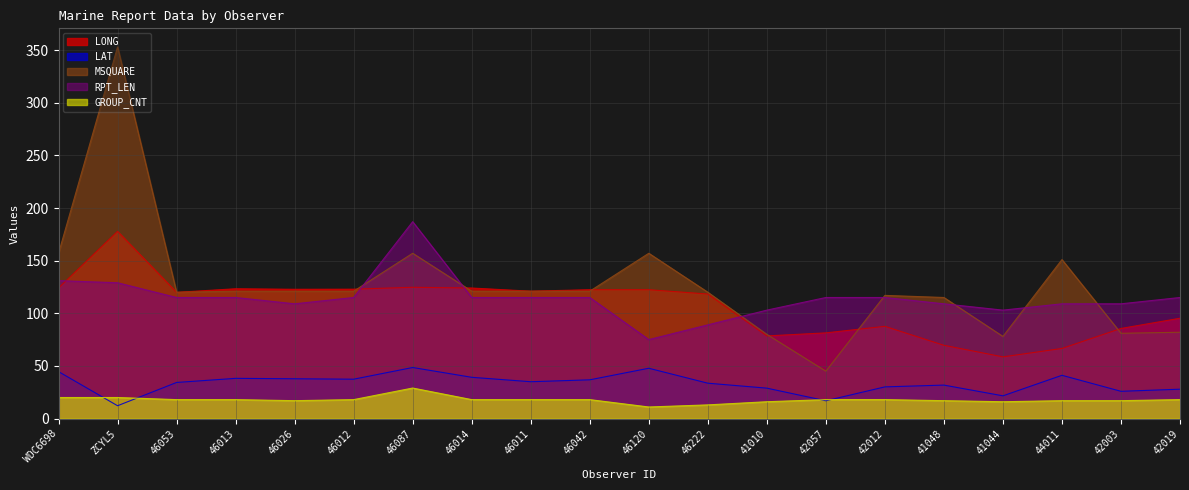

Which series has the largest total across all categories?

MSQUARE